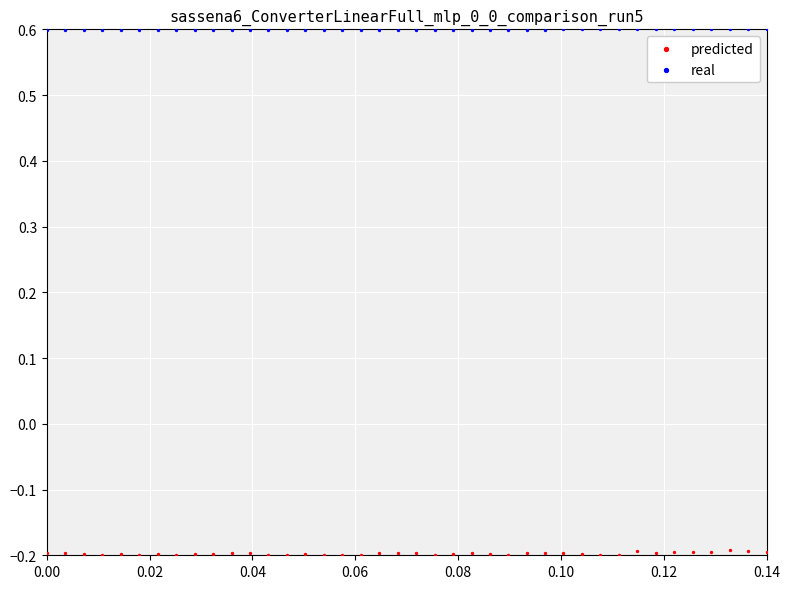

Which series contains the highest Y value?

real